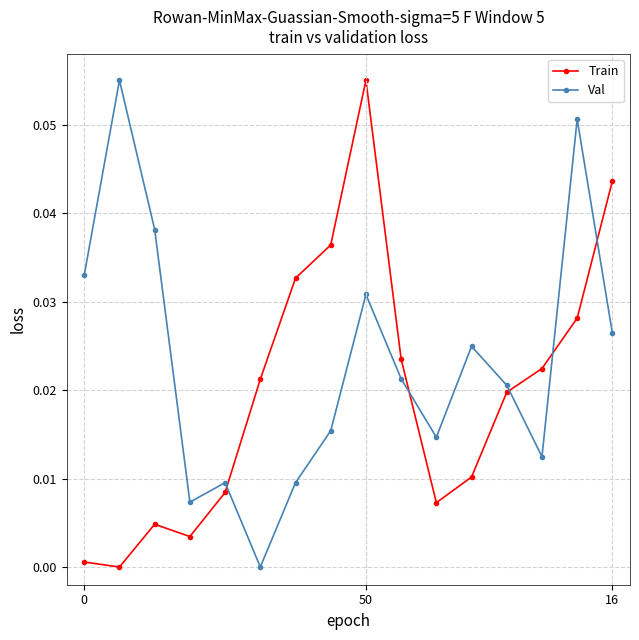

Rank the series by their average value, from highest to lowest.

Val, Train